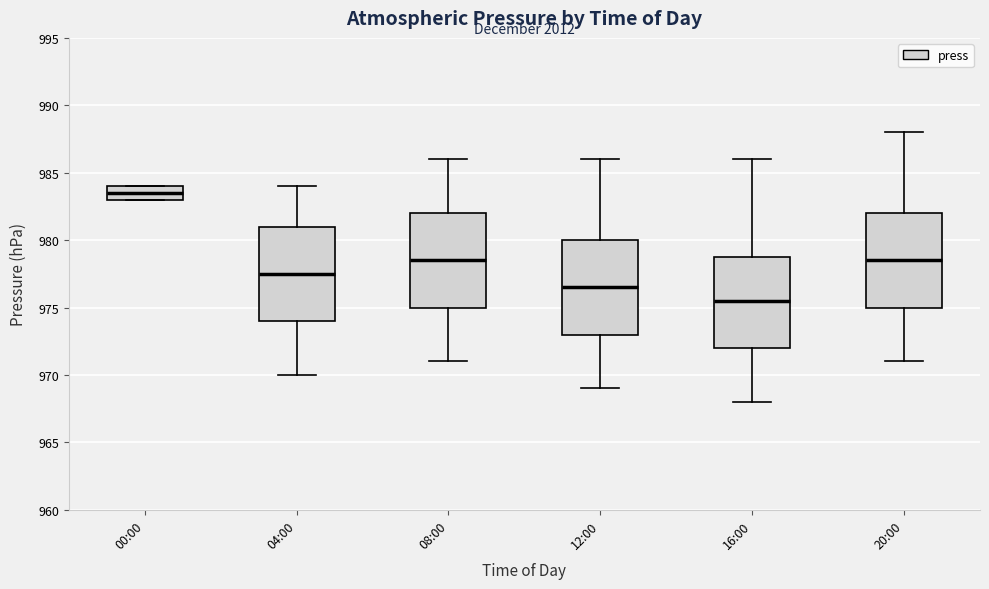

Reading left to right, transcribe this box plot: for each box, give where its median line is, the range the box spans, and where its two whiskers end, as read against the y-axis. The values are not printed on the chart, so give them approximately, as read against the axis.

00:00: median 983.5, box 983.0 to 984.0, whiskers 983.0 to 984.0
04:00: median 977.5, box 974.0 to 981.0, whiskers 970.0 to 984.0
08:00: median 978.5, box 975.0 to 982.0, whiskers 971.0 to 986.0
12:00: median 976.5, box 973.0 to 980.0, whiskers 969.0 to 986.0
16:00: median 975.5, box 972.0 to 979.0, whiskers 968.0 to 986.0
20:00: median 978.5, box 975.0 to 982.0, whiskers 971.0 to 988.0